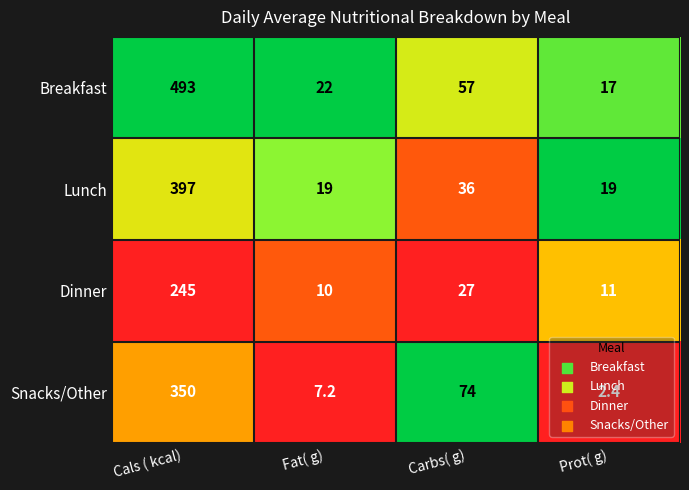

What is the highest value of the Breakfast series?

493.0